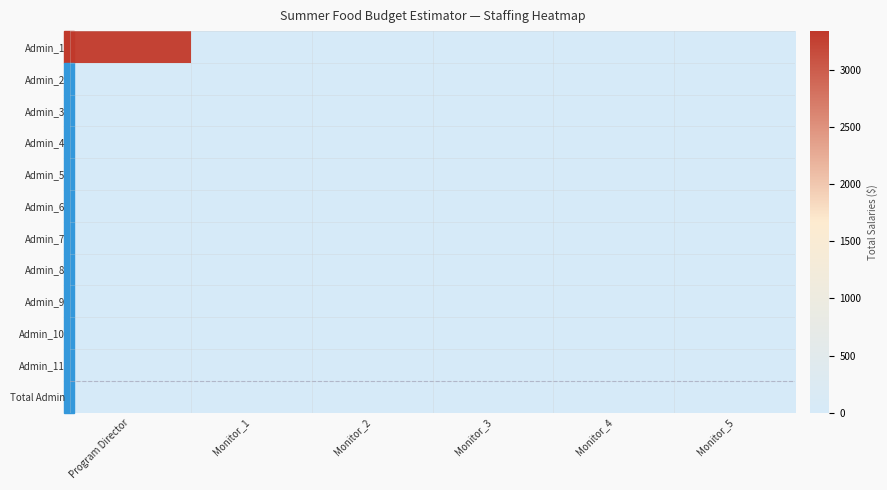

Reading right to left, list all the values displayed in this chart.

Admin_1: Monitor_5=0	Monitor_4=0	Monitor_3=0	Monitor_2=0	Monitor_1=0	Program Director=3240
Admin_2: Monitor_5=0	Monitor_4=0	Monitor_3=0	Monitor_2=0	Monitor_1=0	Program Director=0
Admin_3: Monitor_5=0	Monitor_4=0	Monitor_3=0	Monitor_2=0	Monitor_1=0	Program Director=0
Admin_4: Monitor_5=0	Monitor_4=0	Monitor_3=0	Monitor_2=0	Monitor_1=0	Program Director=0
Admin_5: Monitor_5=0	Monitor_4=0	Monitor_3=0	Monitor_2=0	Monitor_1=0	Program Director=0
Admin_6: Monitor_5=0	Monitor_4=0	Monitor_3=0	Monitor_2=0	Monitor_1=0	Program Director=0
Admin_7: Monitor_5=0	Monitor_4=0	Monitor_3=0	Monitor_2=0	Monitor_1=0	Program Director=0
Admin_8: Monitor_5=0	Monitor_4=0	Monitor_3=0	Monitor_2=0	Monitor_1=0	Program Director=0
Admin_9: Monitor_5=0	Monitor_4=0	Monitor_3=0	Monitor_2=0	Monitor_1=0	Program Director=0
Admin_10: Monitor_5=0	Monitor_4=0	Monitor_3=0	Monitor_2=0	Monitor_1=0	Program Director=0
Admin_11: Monitor_5=0	Monitor_4=0	Monitor_3=0	Monitor_2=0	Monitor_1=0	Program Director=0
Total Admin: Monitor_5=0	Monitor_4=0	Monitor_3=0	Monitor_2=0	Monitor_1=0	Program Director=0